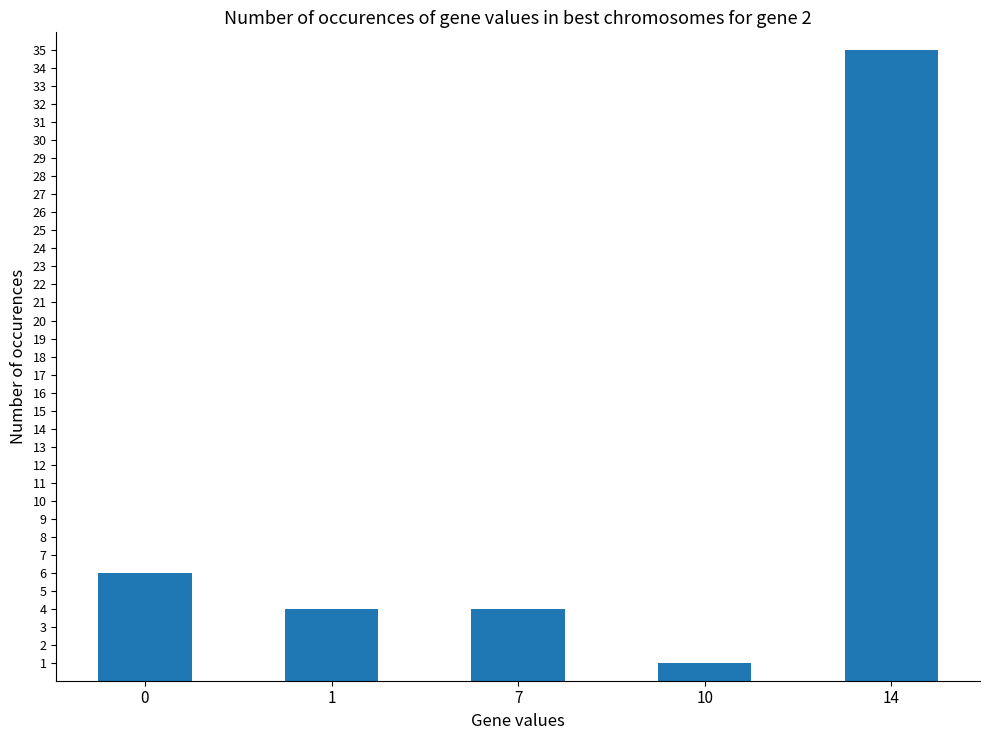

Between 10 and 7, which is larger?

7